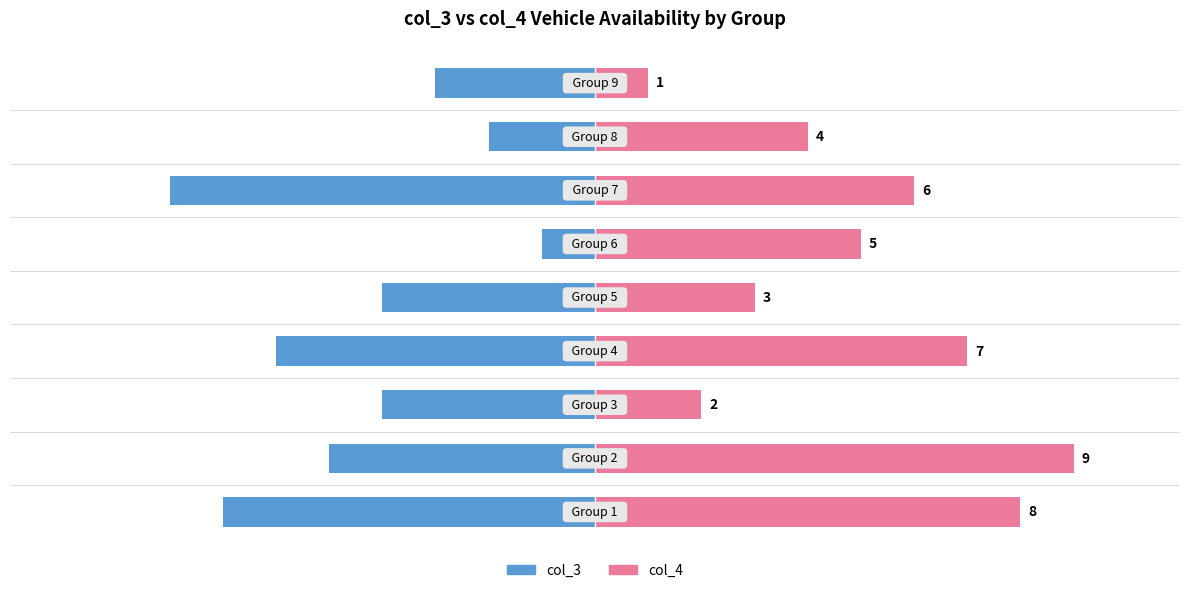

What is the total value across all series at 2?

-2